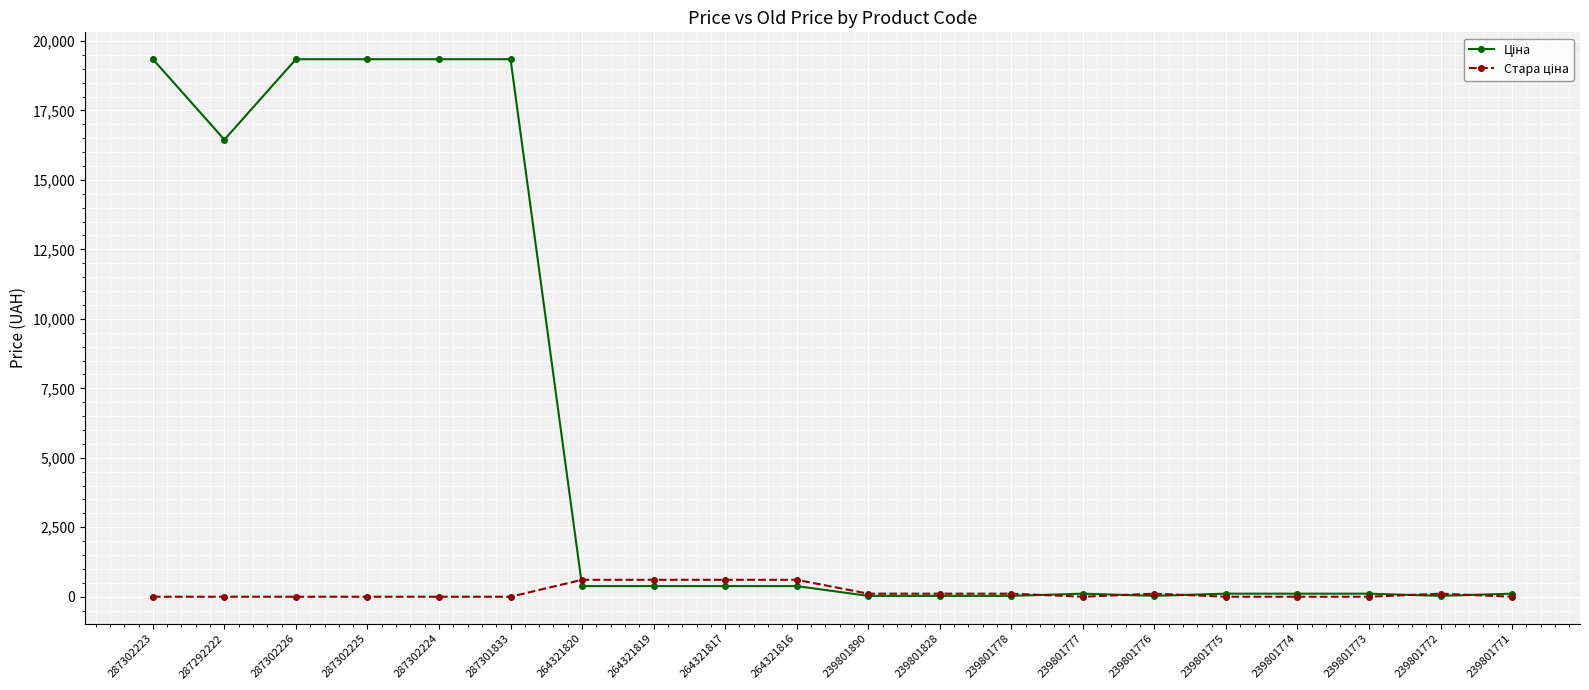

What is the total value across all series at 287301833?

19343.1